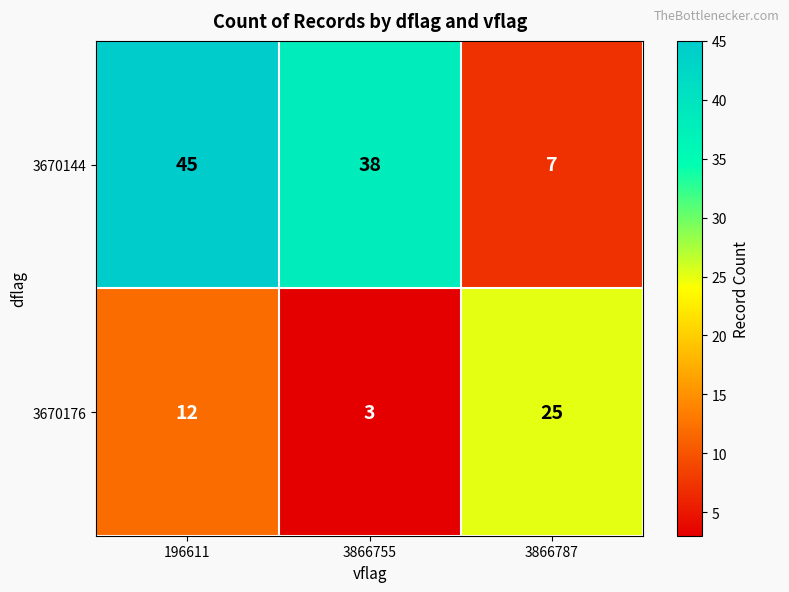

Which category has the highest value across all series?

196611